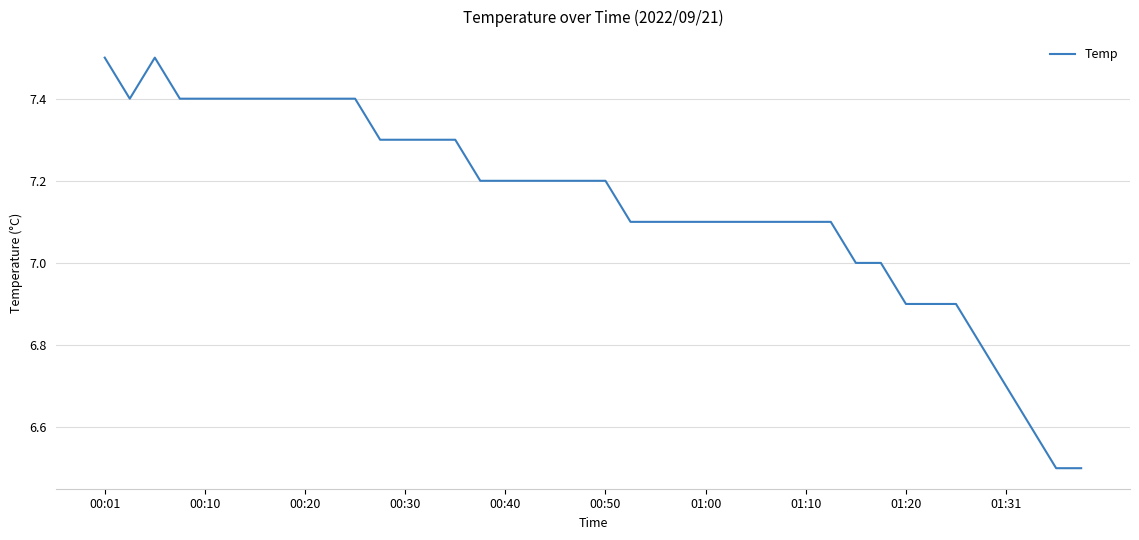

What is the smallest value displayed?

6.5